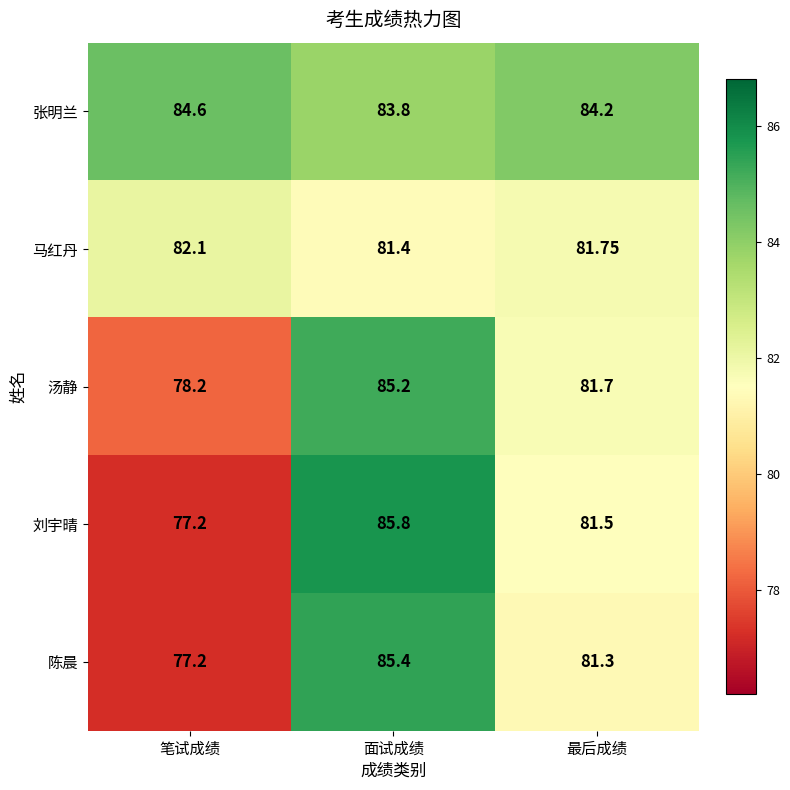

Which category has the highest value in the 陈晨 series?

面试成绩